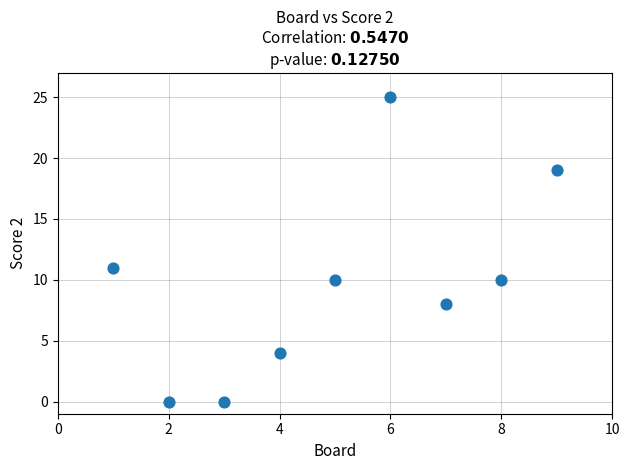

What Y value in the scatter plot is closest to 12?

11